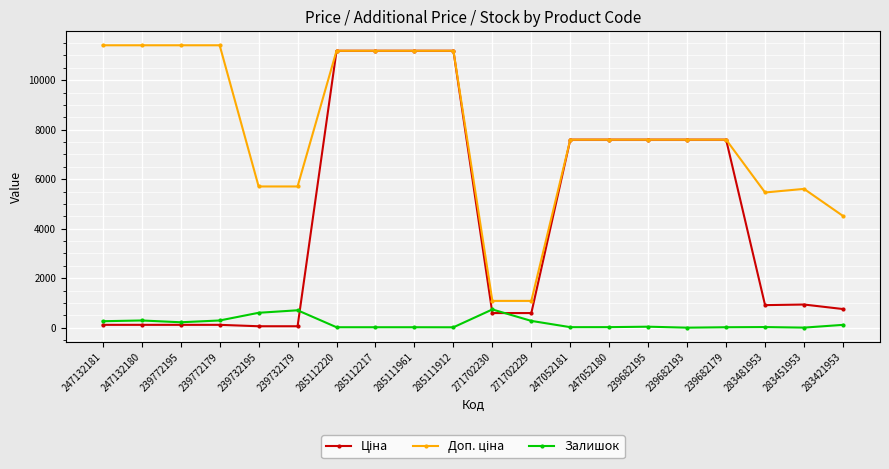

Is it true that Залишок equals 0.0 at 239682193?

True